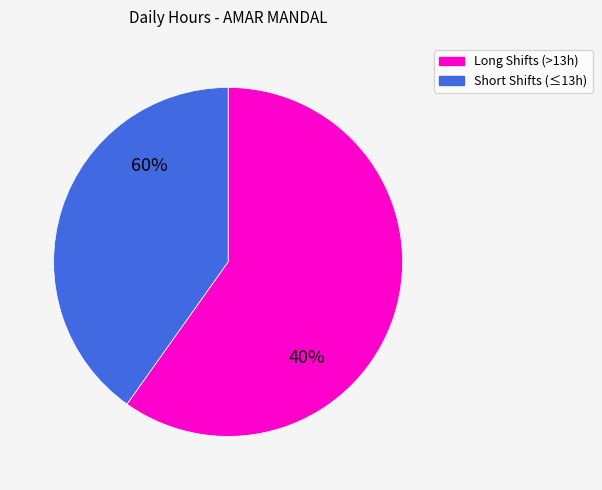

The 3-Thu slice represents 22% of the pie. True or false?

False